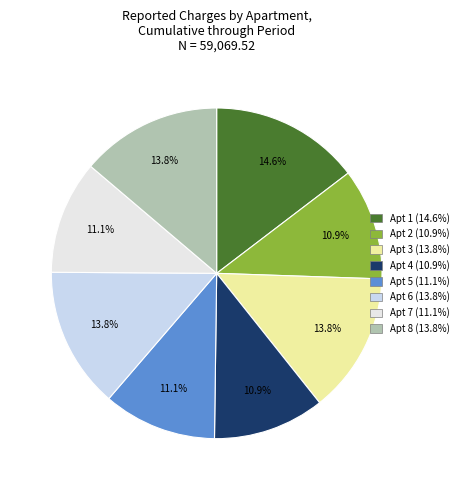

Is there any slice that represents more than half of the pie?

No